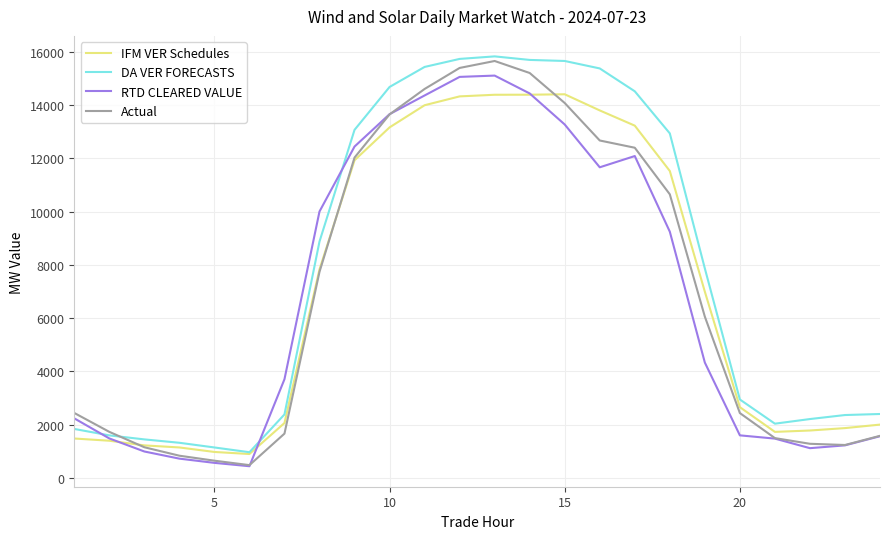

What are all the series names shown in the legend?

IFM VER Schedules, DA VER FORECASTS, RTD CLEARED VALUE, Actual